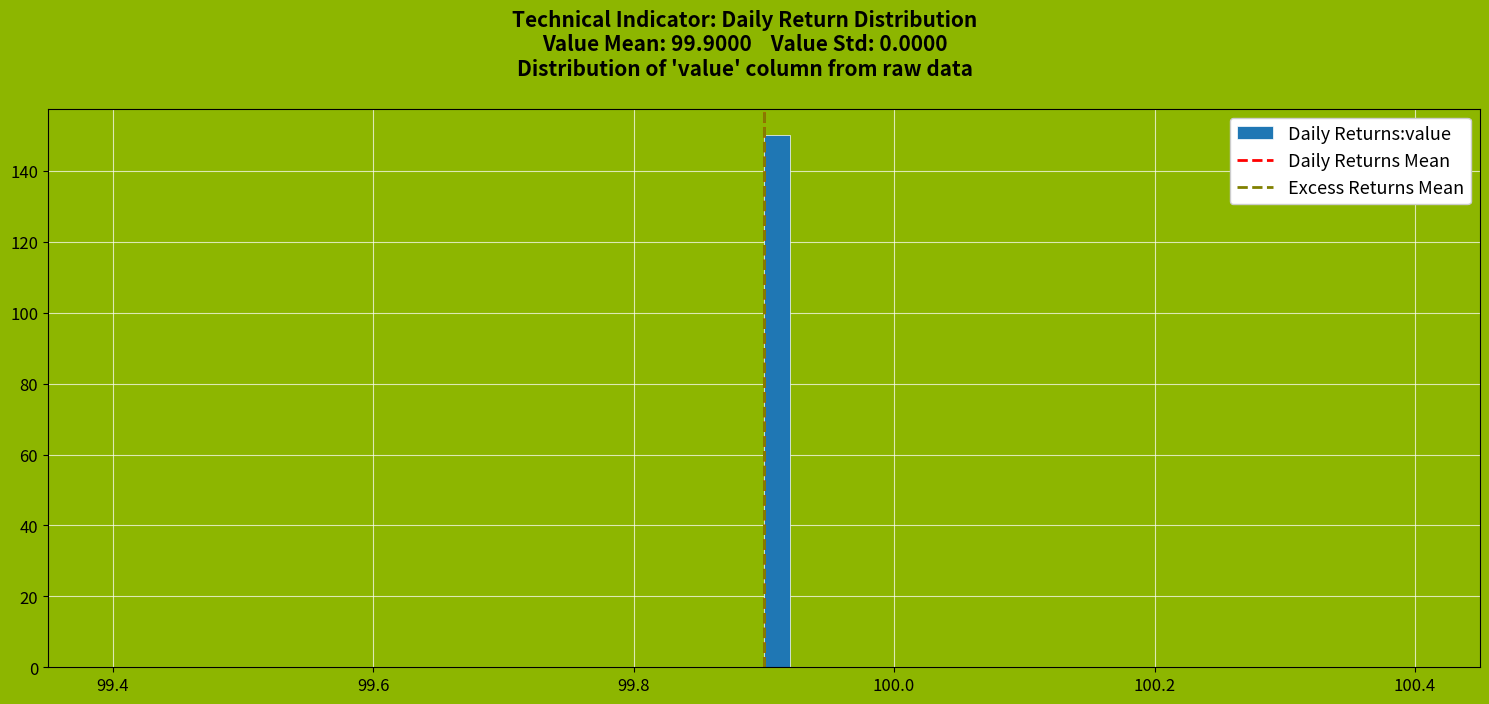

Read against the x-axis, roughly where is the centre of the tallest bar?

99.92